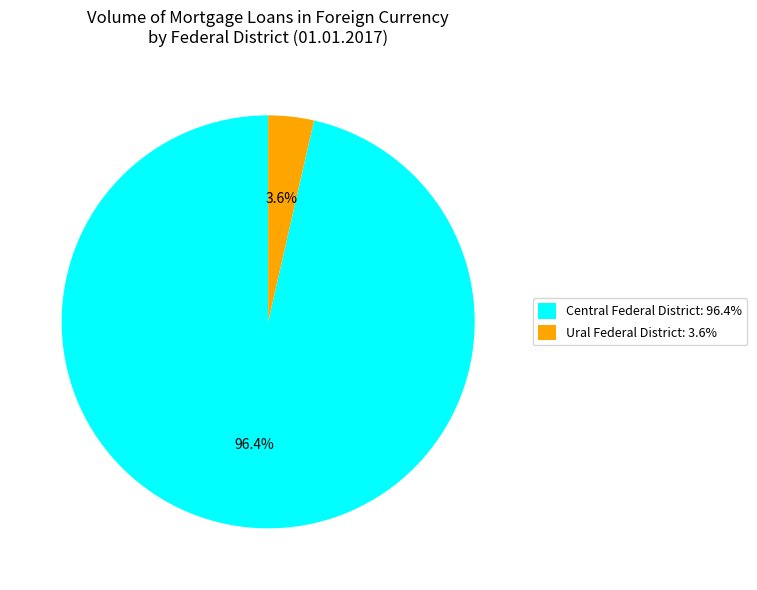

What percentage do Ural Federal District: 3.6% and Central Federal District: 96.4% together represent?

100.0%